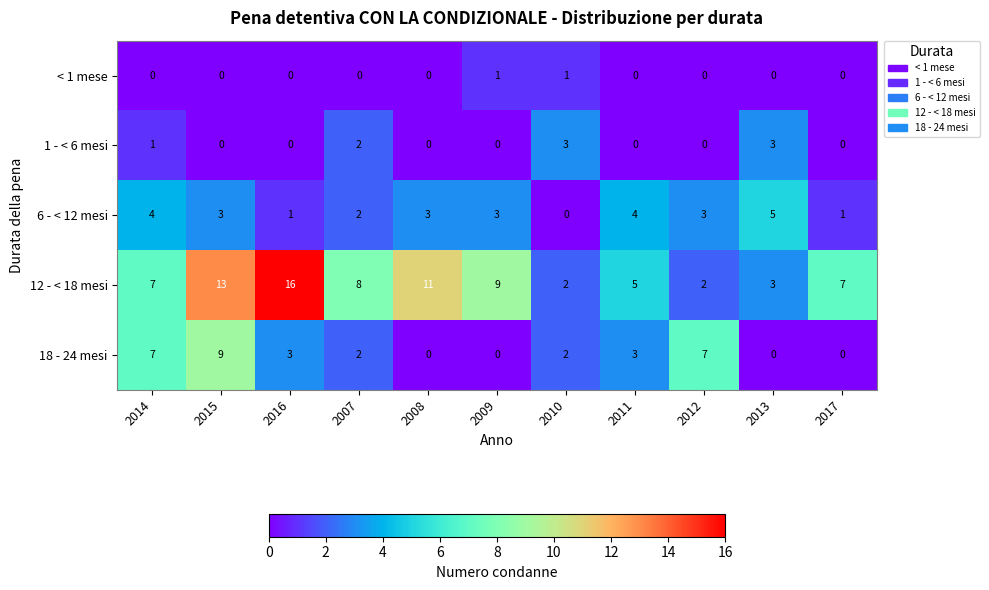

Count the number of data series in this chart.

5